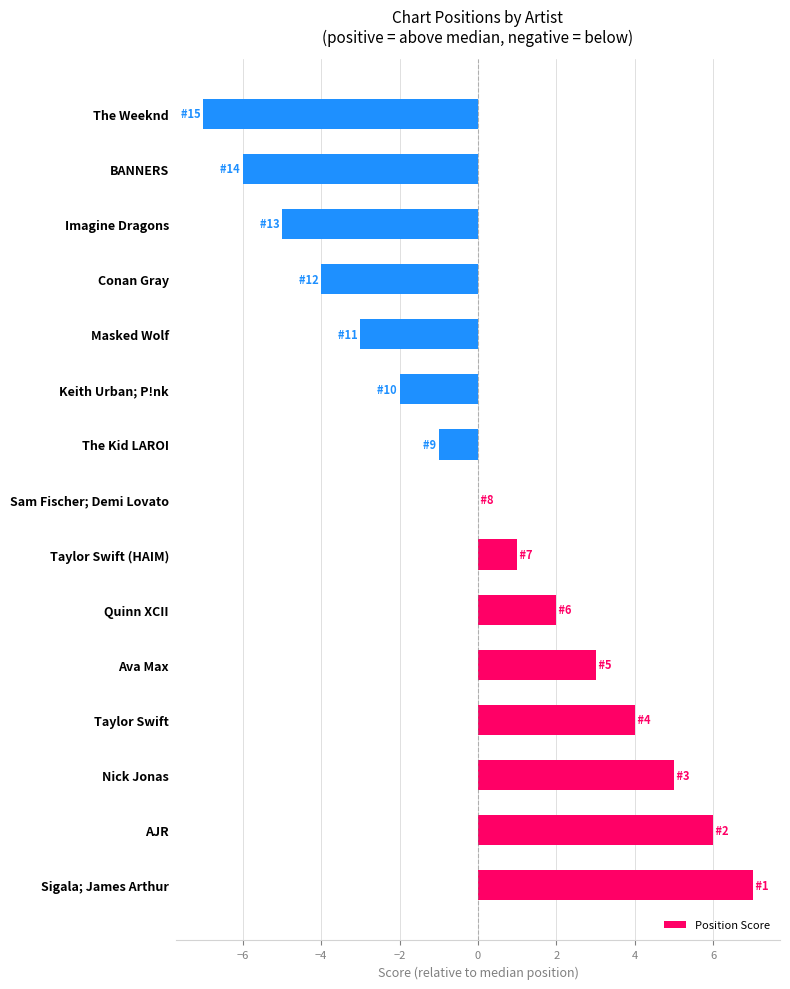

The value at Masked Wolf is -2. True or false?

False